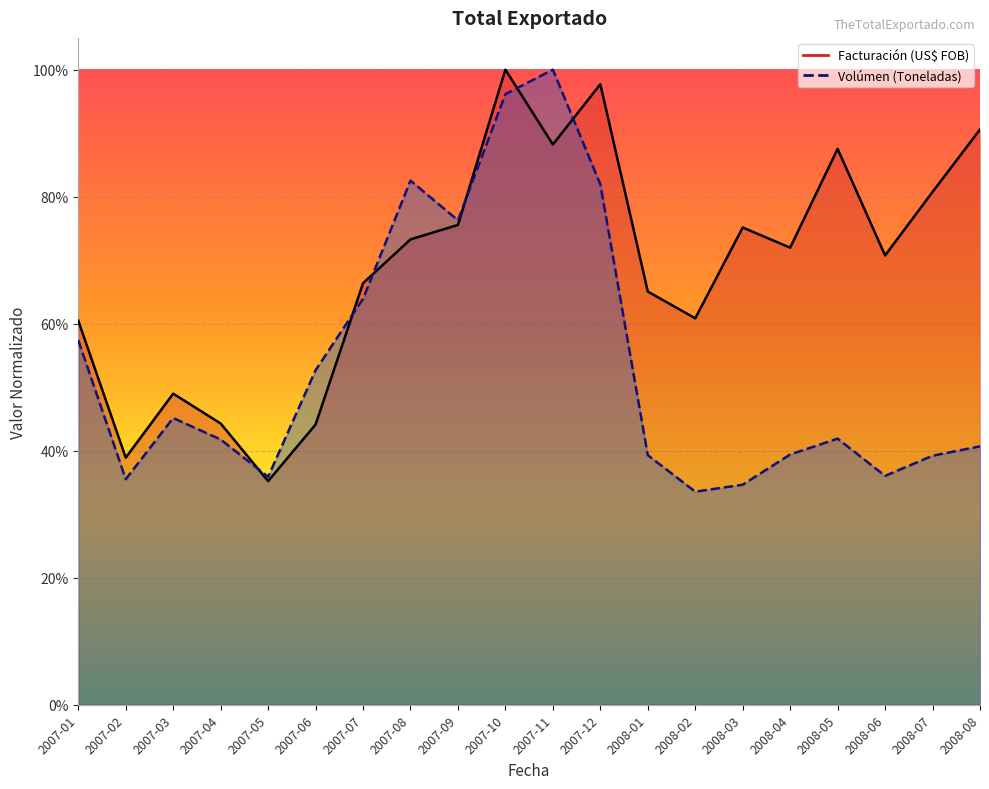

How many interior local valleys does the Volúmen (Toneladas) series have?

5